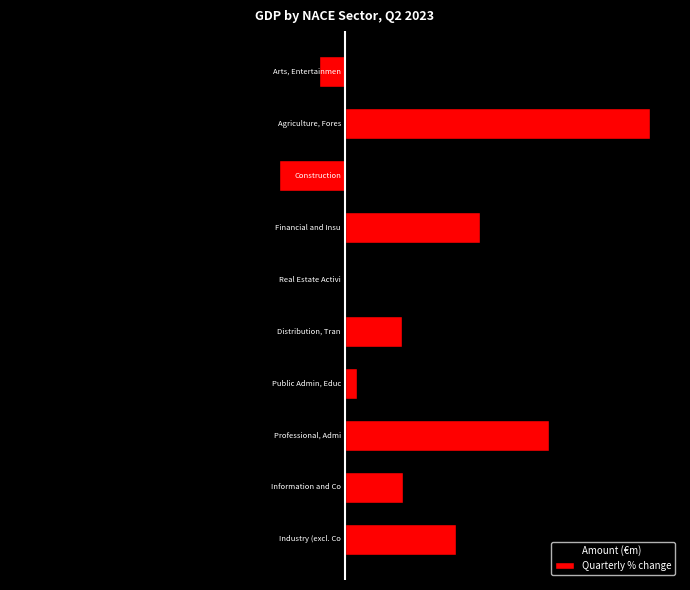

Is it true that Amount (€m) equals -3.7 at 2?

True